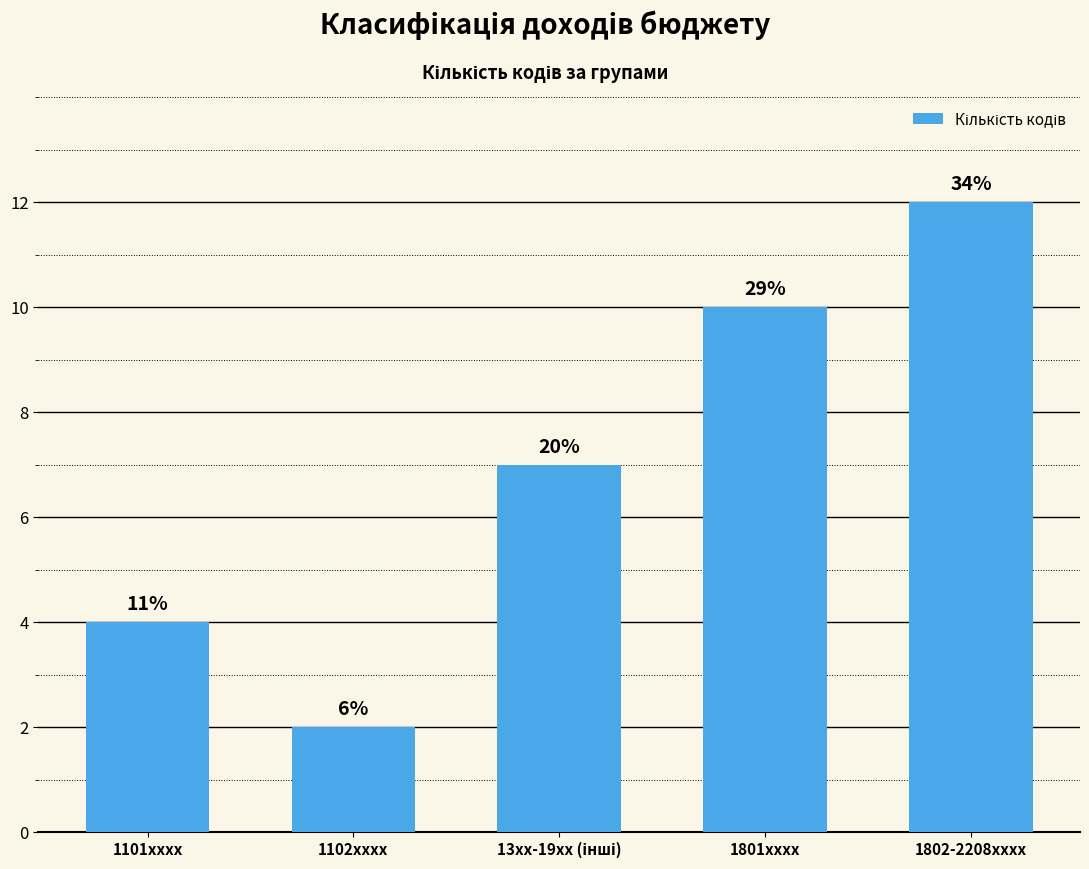

What is the label of the 3rd bar from the left?

13xx-19xx (інші)